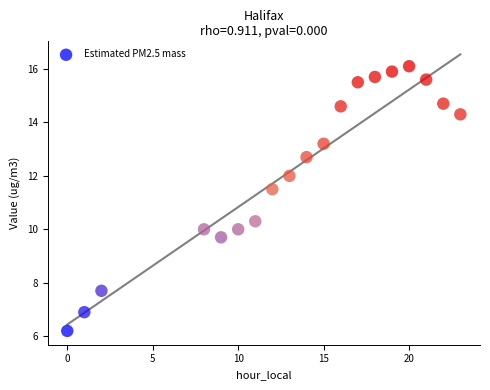

What Y value in the scatter plot is closest to 11?

11.5